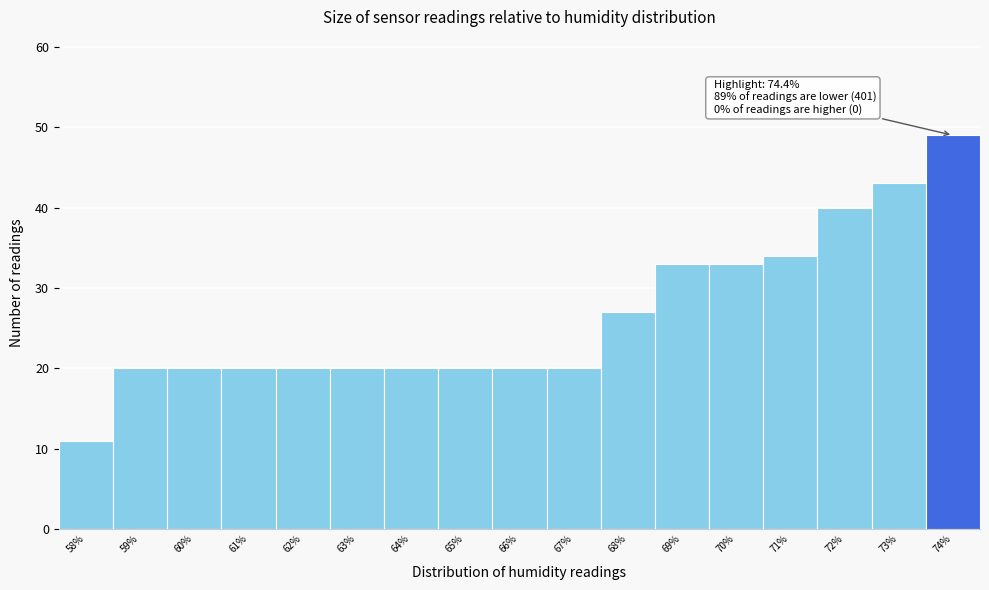

Reading left to right, what are all the values shown in this chart?

11	20	20	20	20	20	20	20	20	20	27	33	33	34	40	43	49